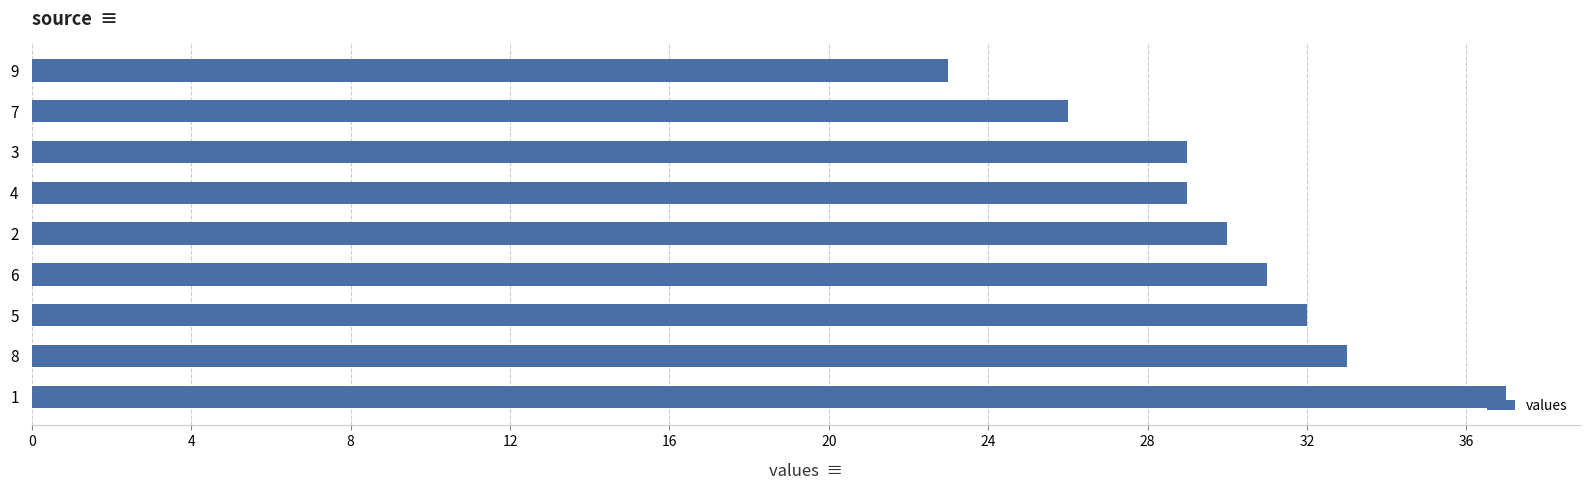

How many categories are shown in the chart?

9